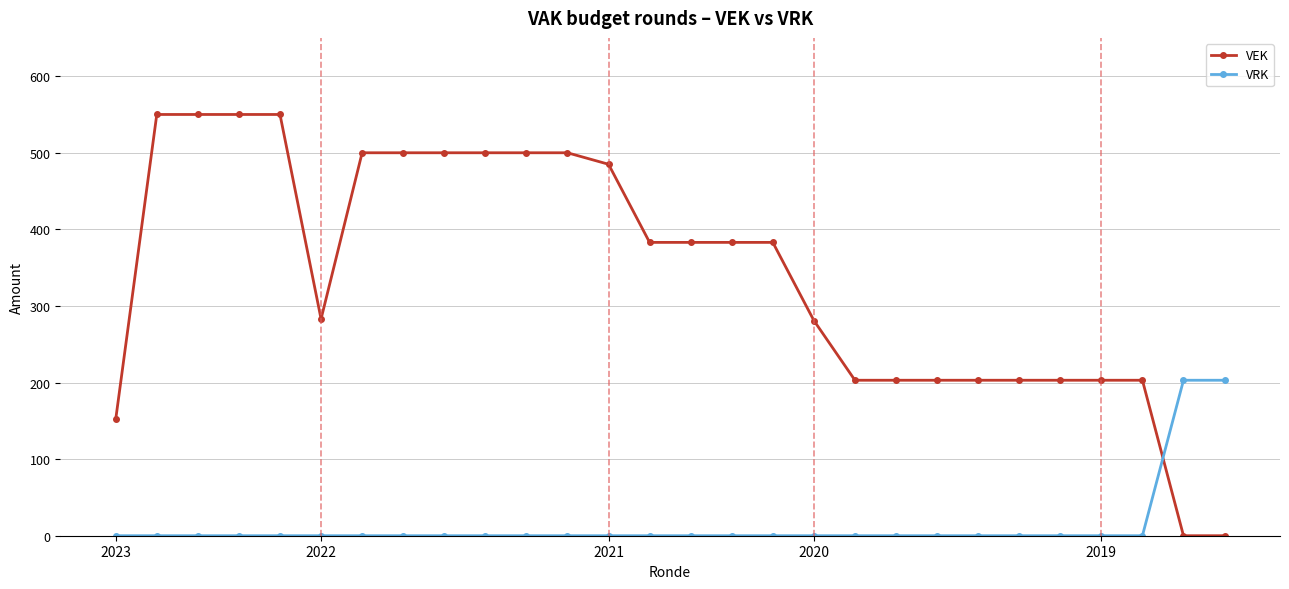

Rank the series by their maximum value, from highest to lowest.

VEK, VRK